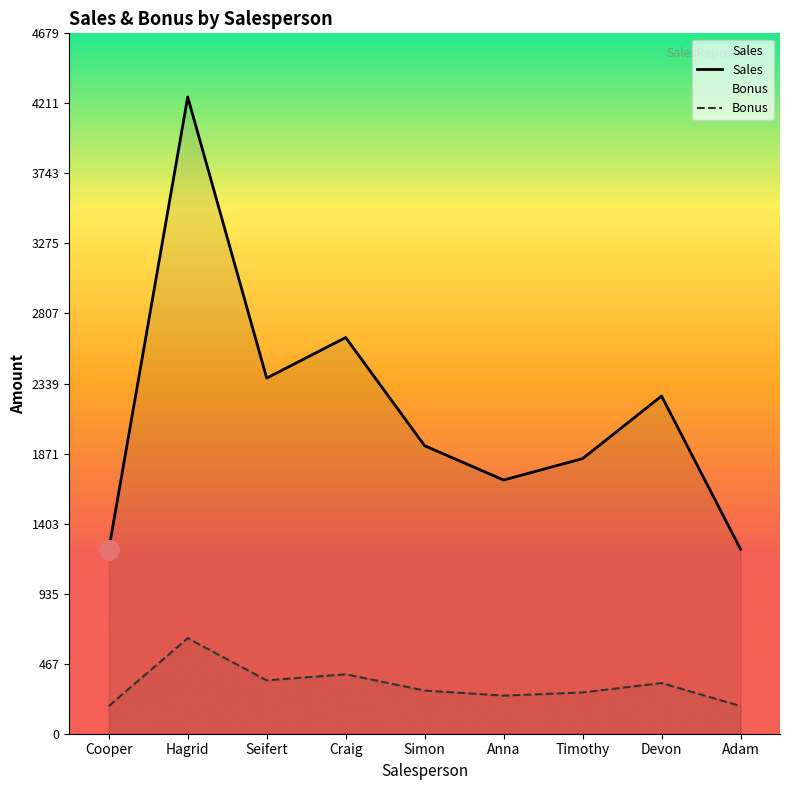

What is the maximum value shown in the chart?

4254.0